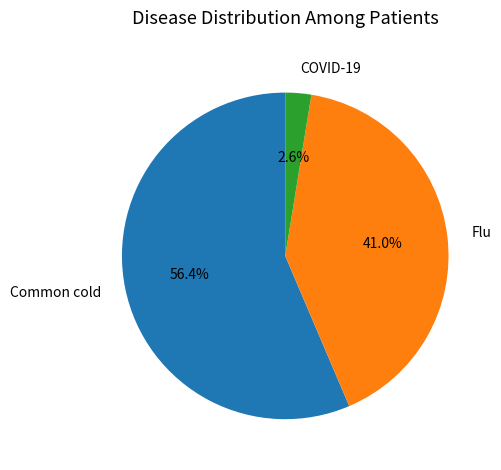

Is Common cold the majority of the pie?

Yes